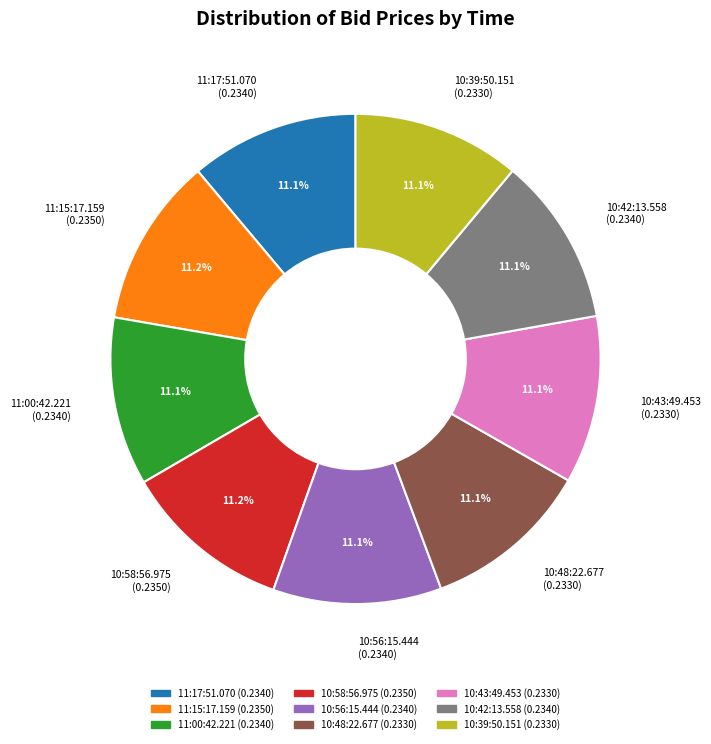

Is there any slice that represents more than half of the pie?

No